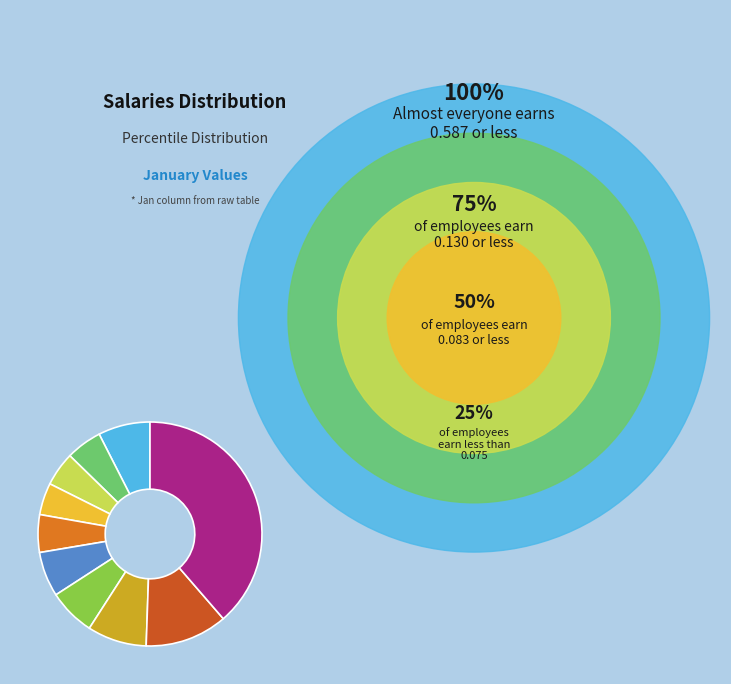

Does any single category account for the majority?

No